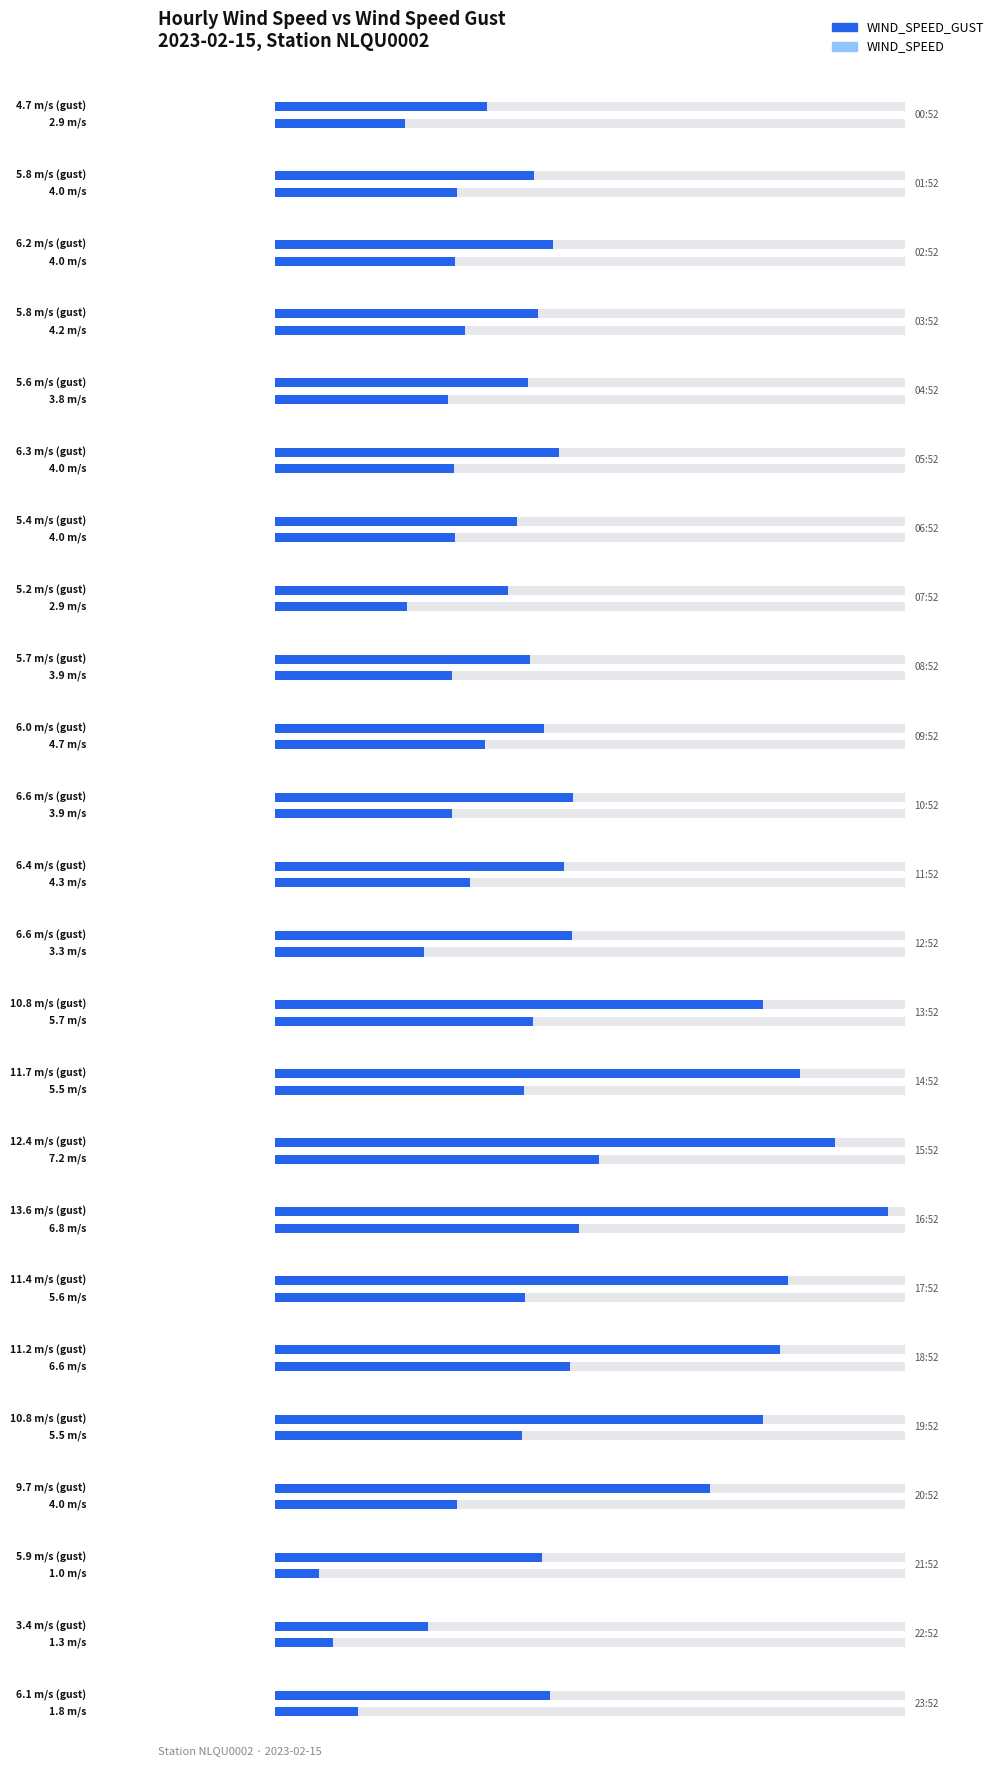

How many data points in WIND_SPEED_GUST are less than 6?

10